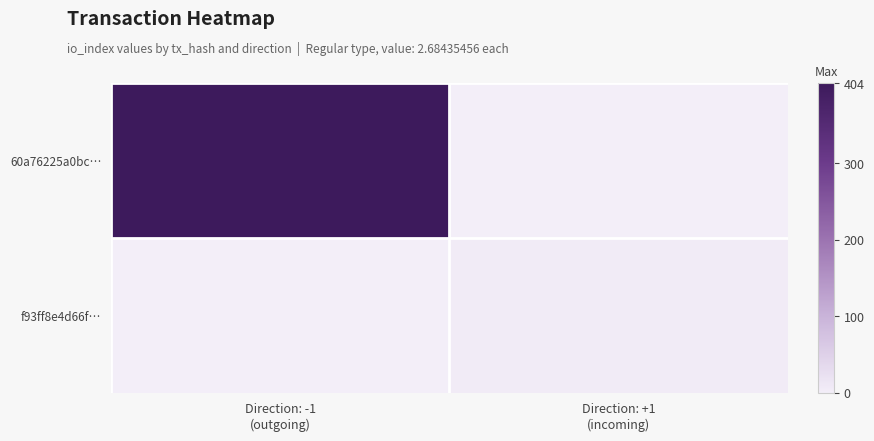

At which category is the sum across all series the highest?

Direction: -1
(outgoing)